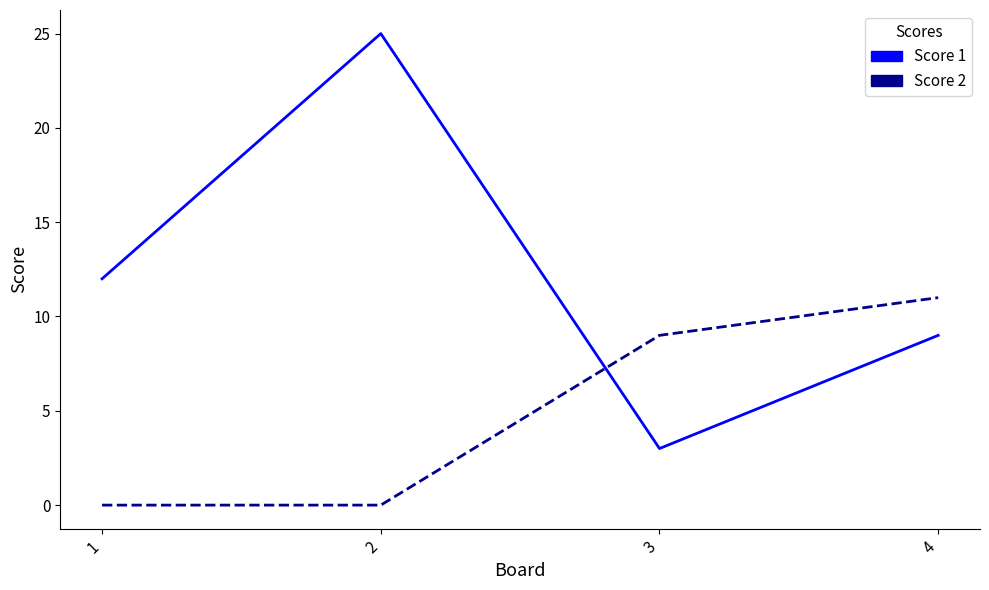

Where is Score 1 nearest to the value 14?

1